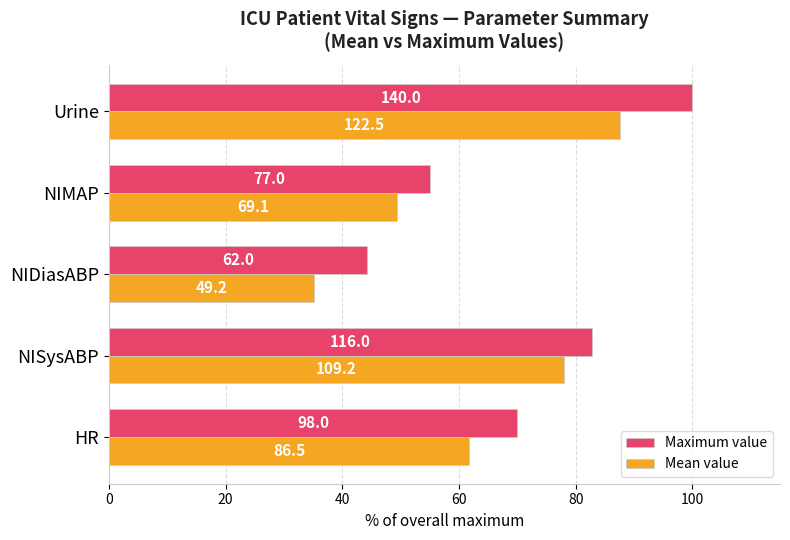

What are all the series names shown in the legend?

Maximum value, Mean value